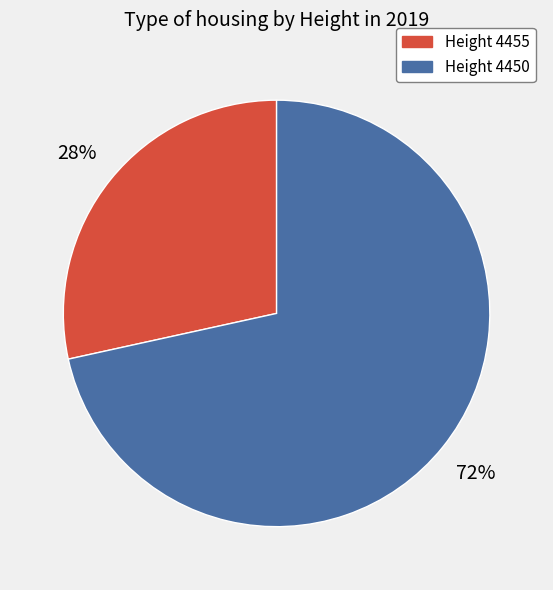

Count the number of slices in the pie.

2